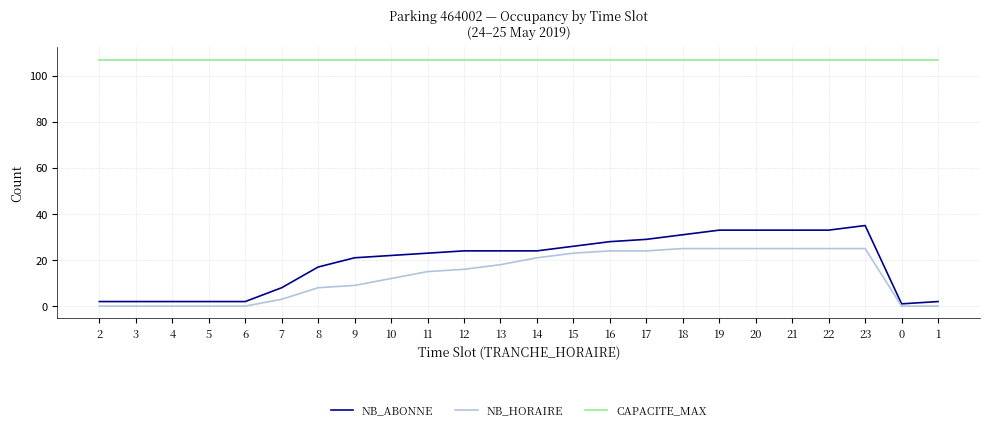

Count the number of categories in the chart.

24